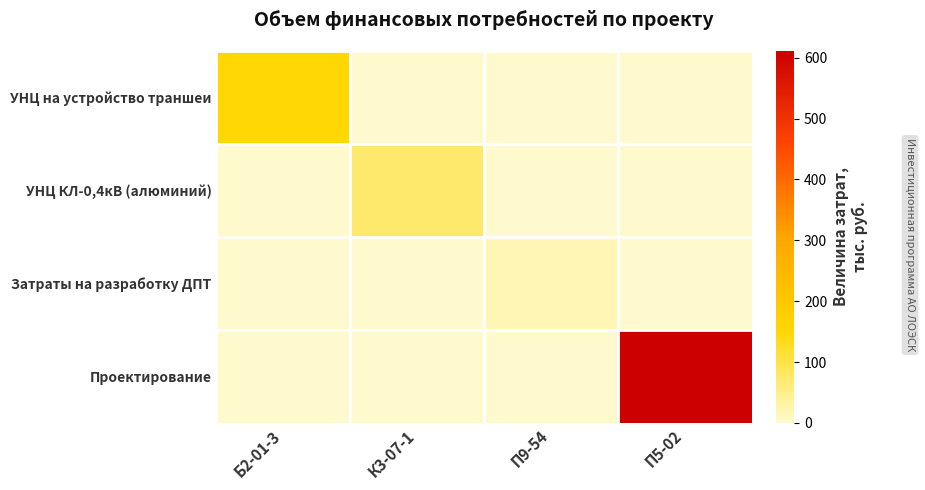

What is the maximum value shown in the chart?

611.0